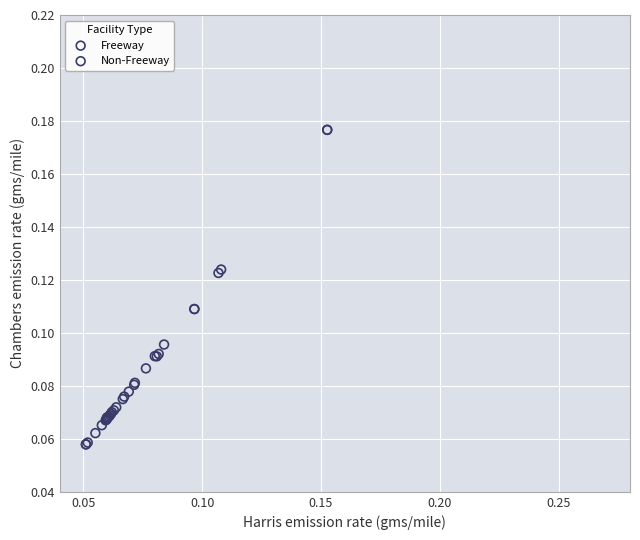

Which series has the widest spread of Y values?

Freeway